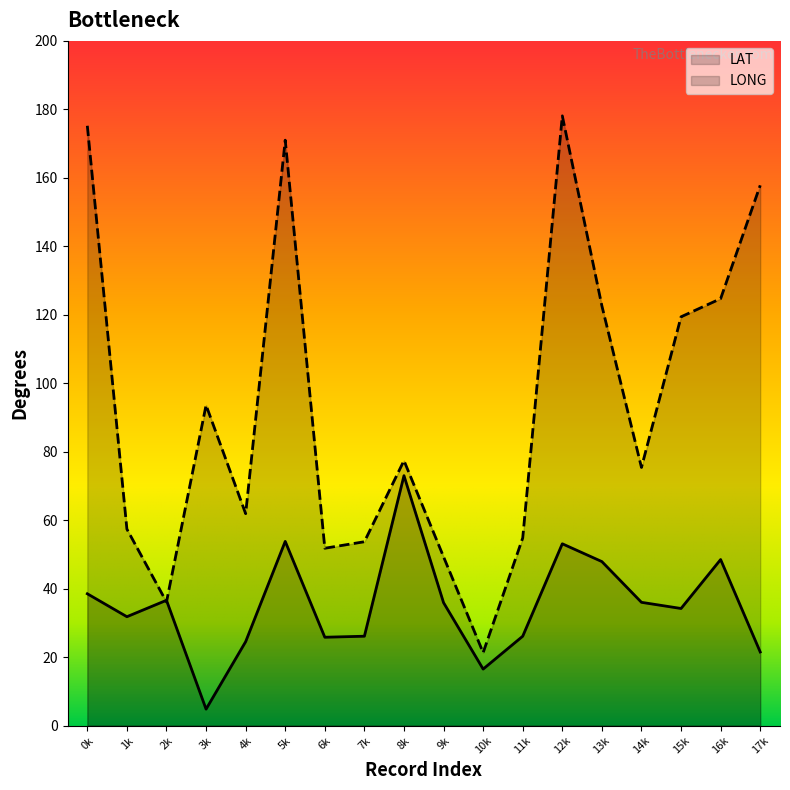

How many values in the LONG series exceed 77?

9